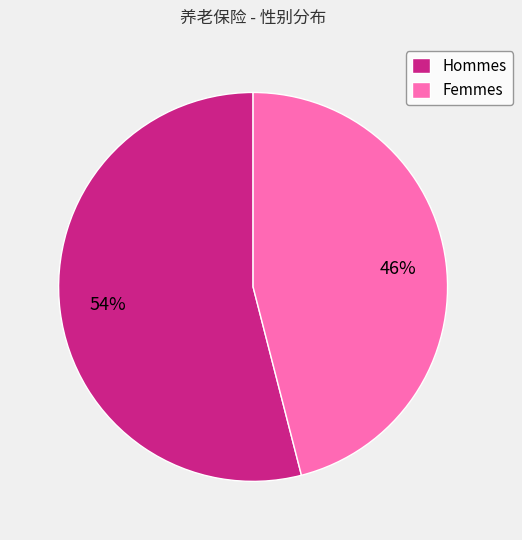

To the nearest percent, what is the difference between the Femmes and Hommes slice percentages?

8%